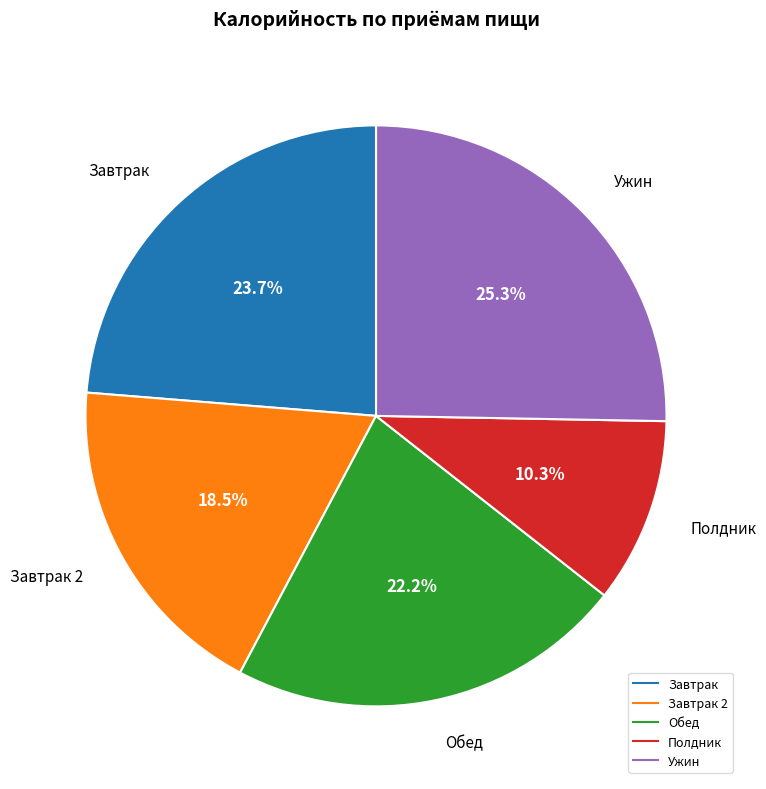

Is there a majority slice in this chart?

No